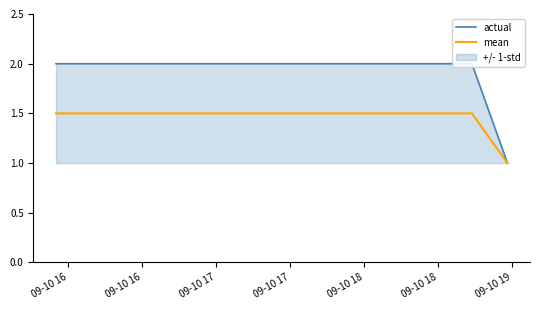

What is the highest value of the mean series?

1.5